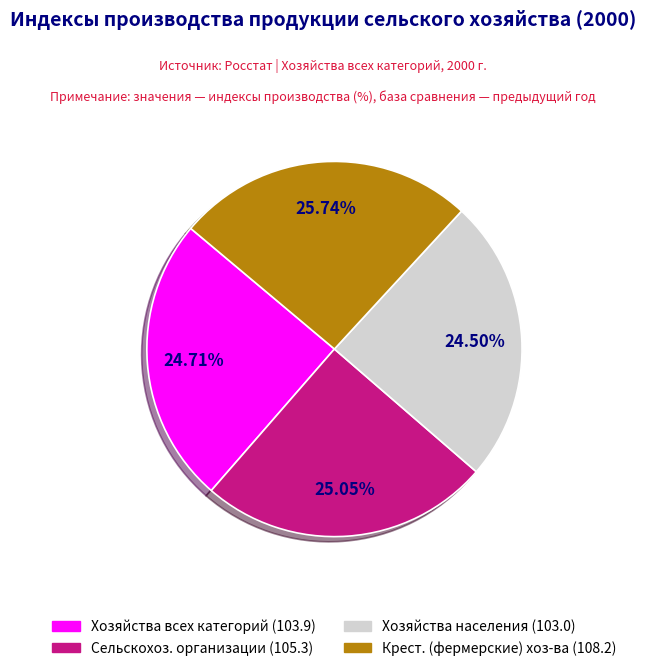

Is there any slice that represents more than half of the pie?

No